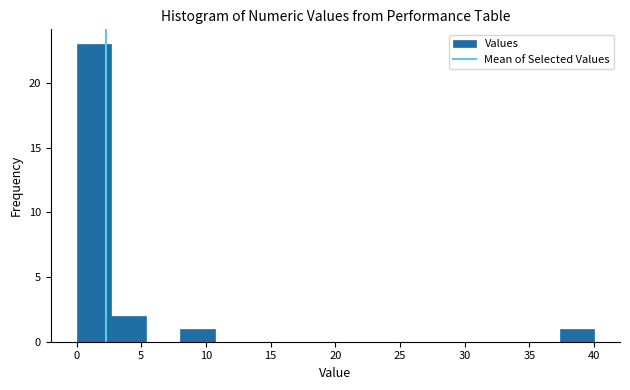

What is the height of the bar covering 2.5 to 5.5 on the x-axis? Neither the bar edges nor the heights are printed on the chart, so give them approximately, as read against the axes.

2